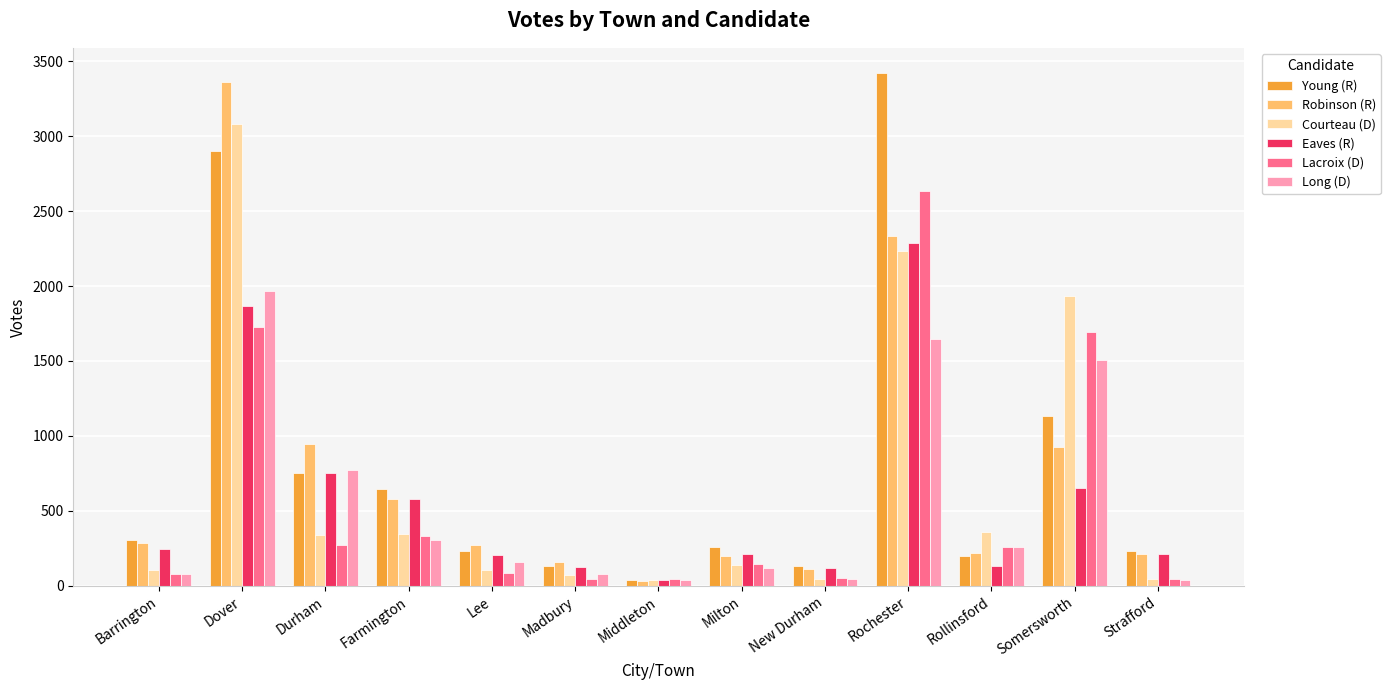

What value does the Robinson (R) series have at Durham?

943